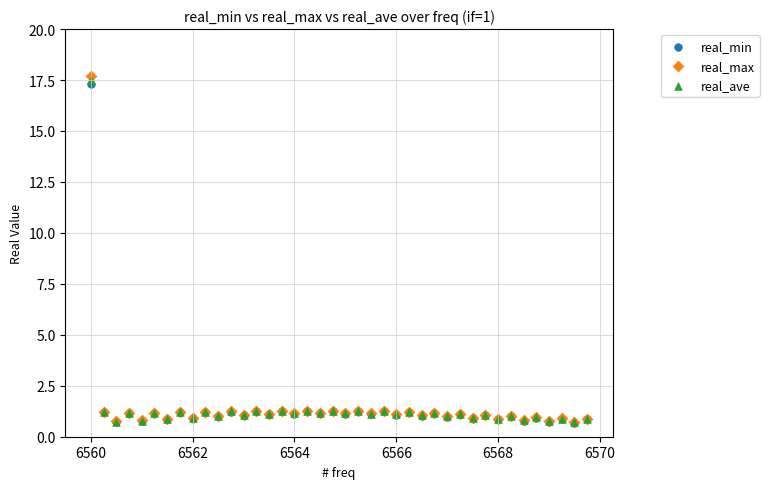

Which series contains the highest Y value?

real_max